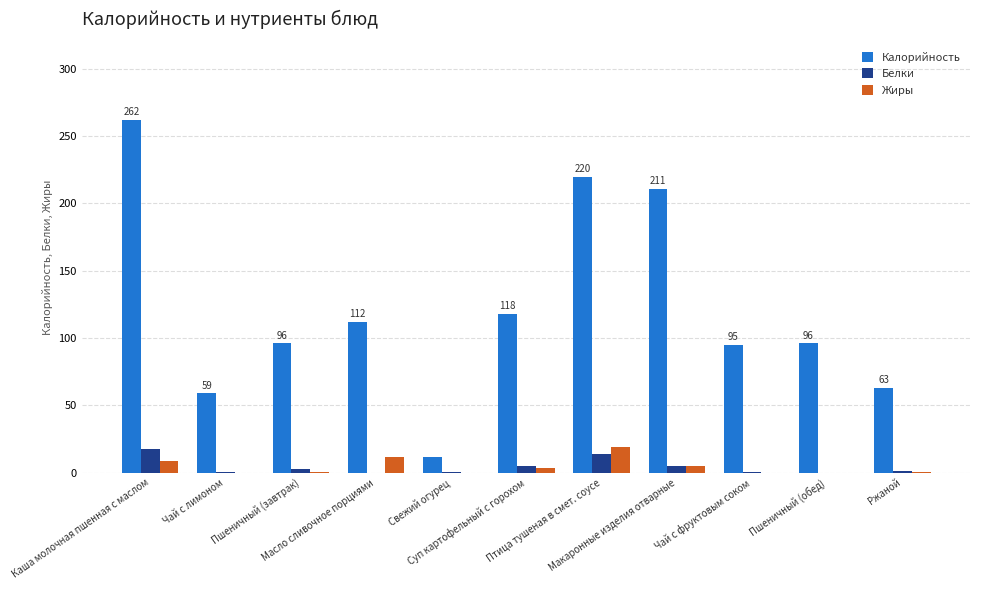

Does the chart contain stacked bars?

No